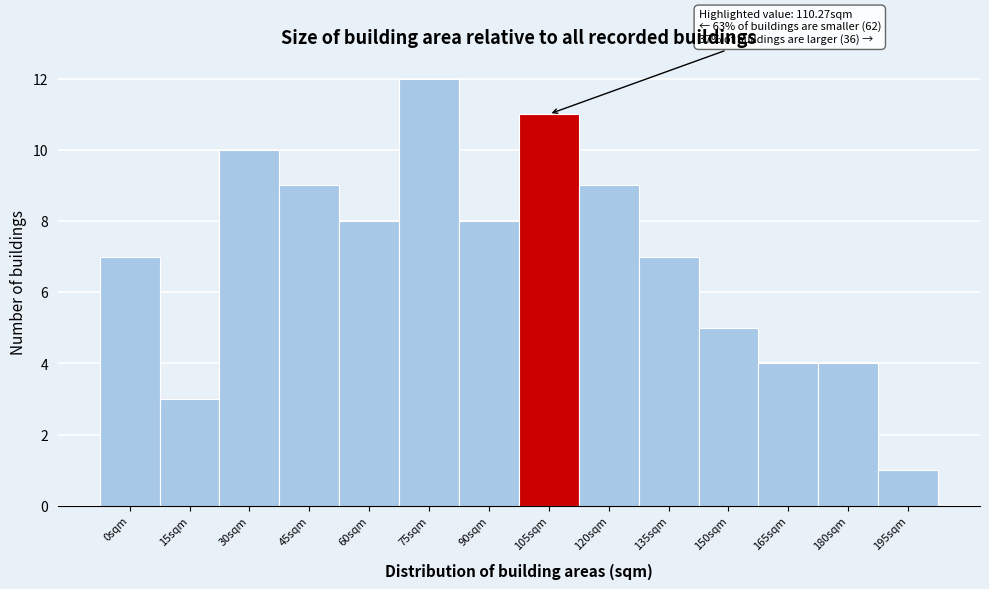

Reading left to right, extract all data points from this chart.

0sqm=7	15sqm=3	30sqm=10	45sqm=9	60sqm=8	75sqm=12	90sqm=8	105sqm=11	120sqm=9	135sqm=7	150sqm=5	165sqm=4	180sqm=4	195sqm=1